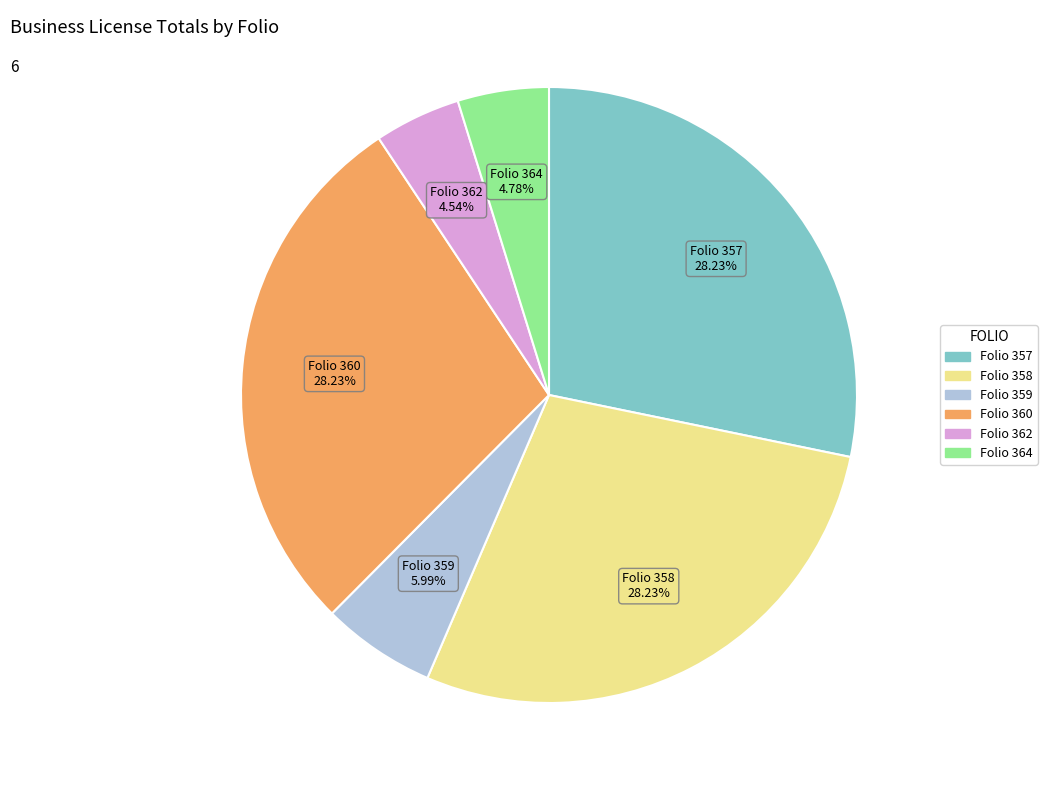

Is there a majority slice in this chart?

No